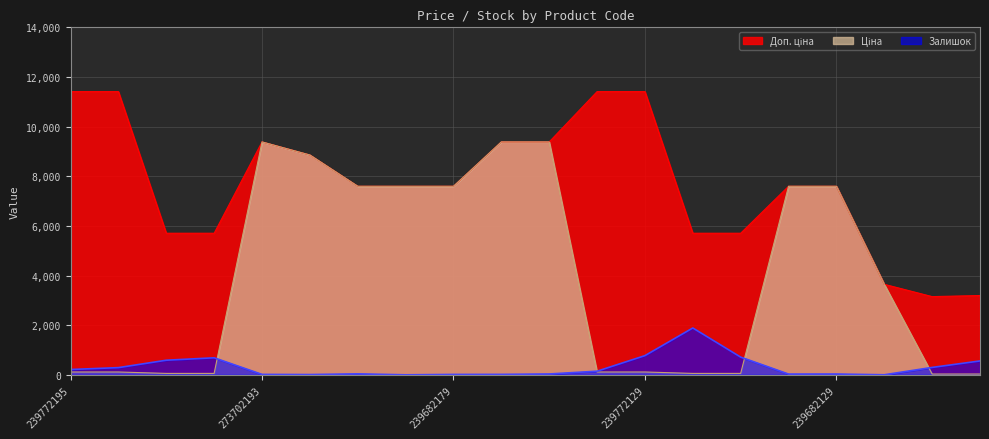

True or false: Доп. ціна has a value of 8848.5 at 239732130.

False